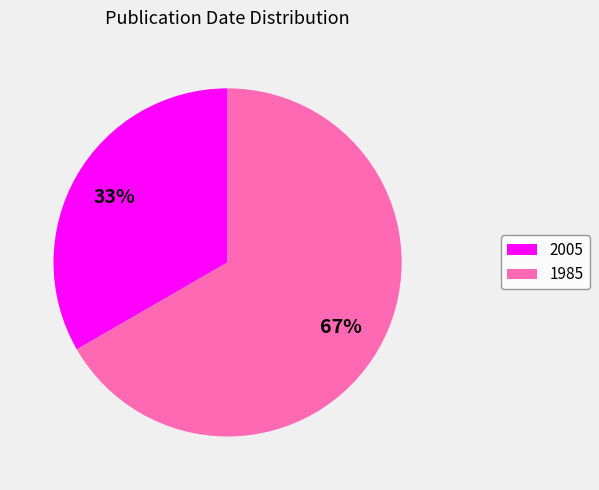

Does any single category account for the majority?

Yes